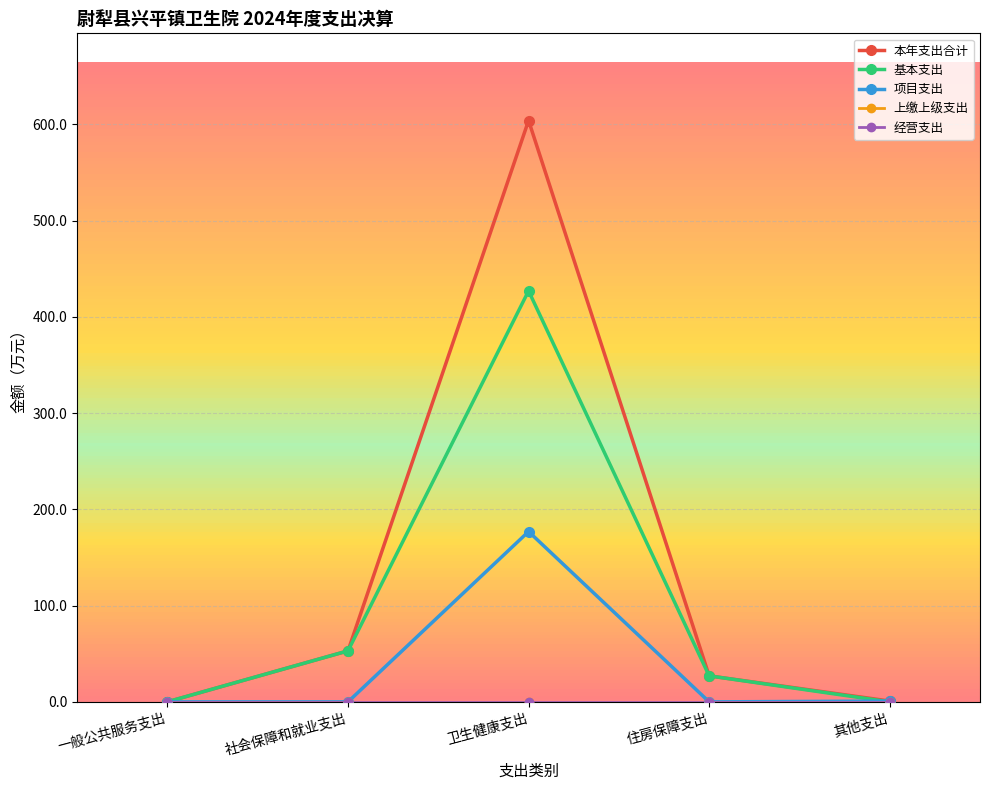

At how many categories does at least one series exceed 570?

1